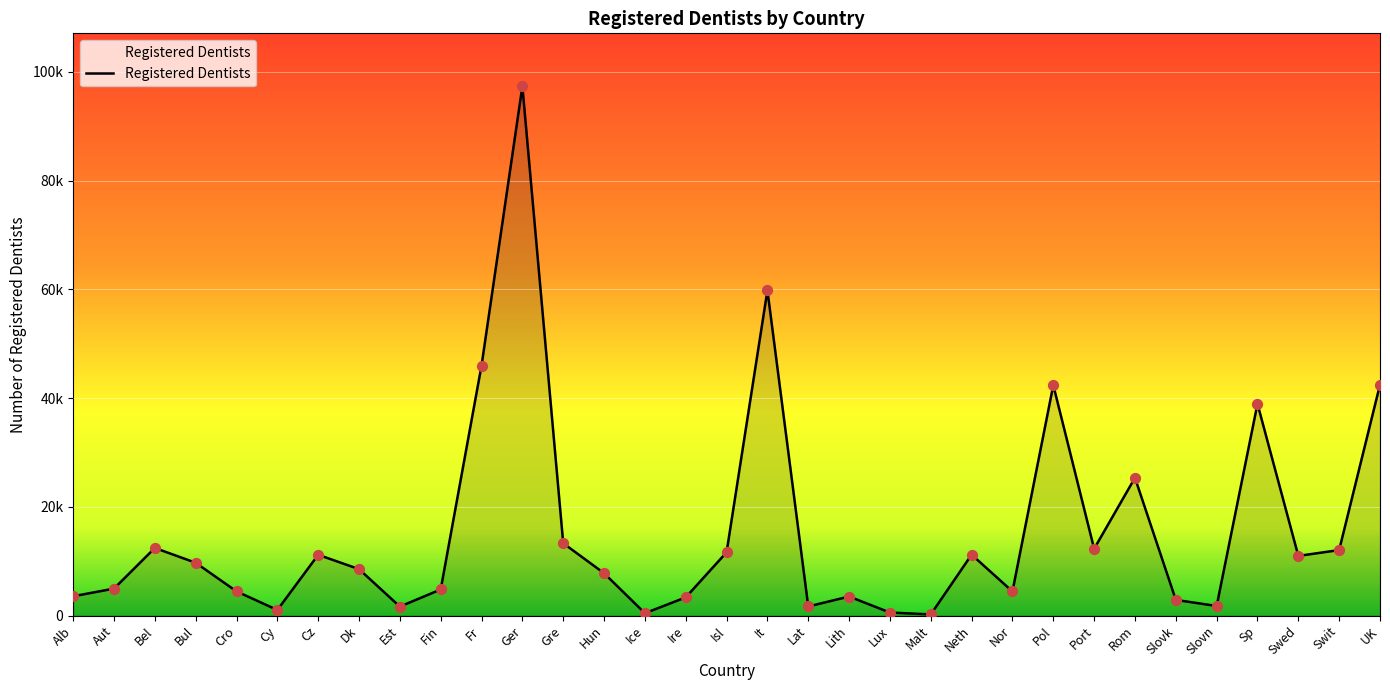

What is the change in value from Ger to UK?

-54902